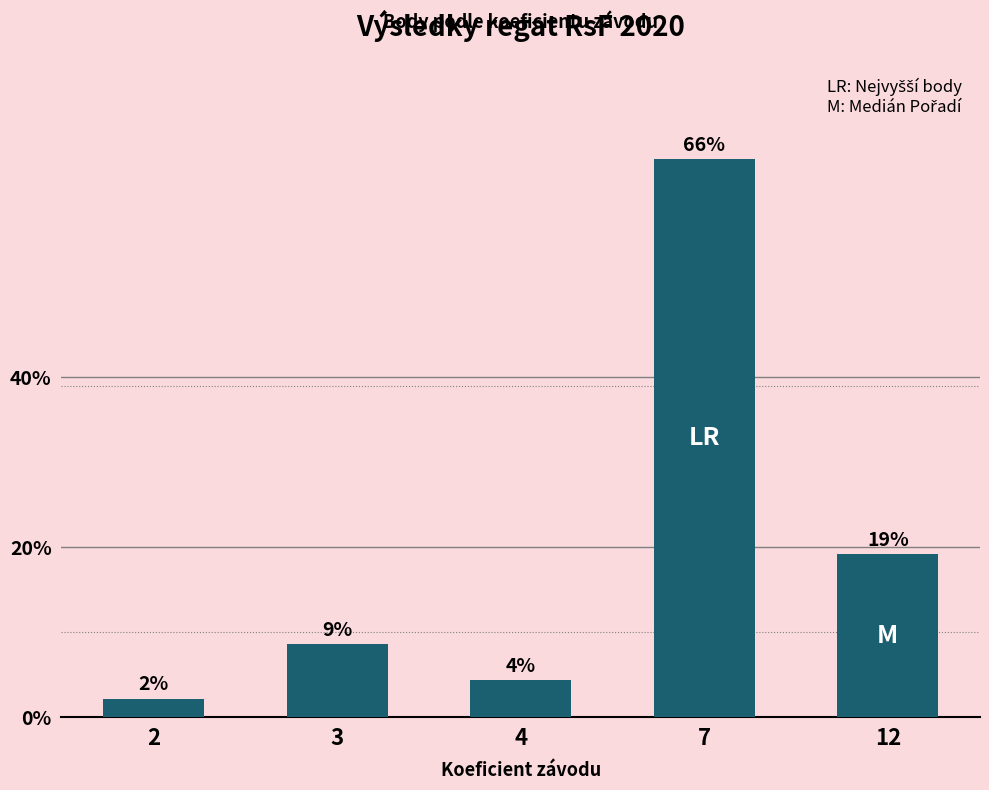

Which category has the lowest value across all series?

2